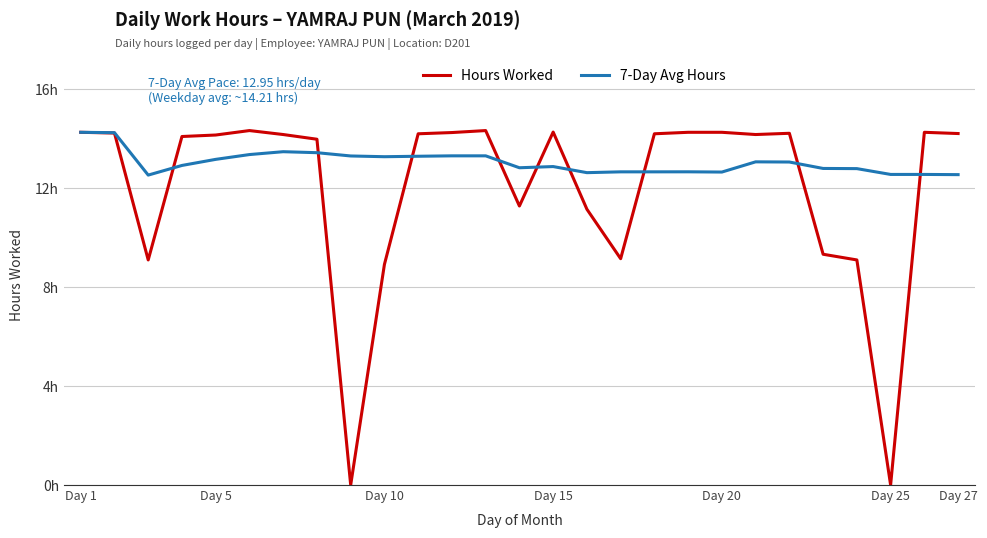

Reading left to right, extract all data points from this chart.

Hours Worked: 14.3	14.2	9.1	14.1	14.2	14.3	14.2	14.0	0.0	8.9	14.2	14.2	14.3	11.3	14.3	11.2	9.2	14.2	14.3	14.3	14.2	14.2	9.3	9.1	0.0	14.3	14.2
7-Day Avg Hours: 14.3	14.2	12.5	12.9	13.2	13.4	13.5	13.4	13.3	13.3	13.3	13.3	13.3	12.8	12.9	12.6	12.7	12.7	12.7	12.7	13.1	13.1	12.8	12.8	12.6	12.6	12.5